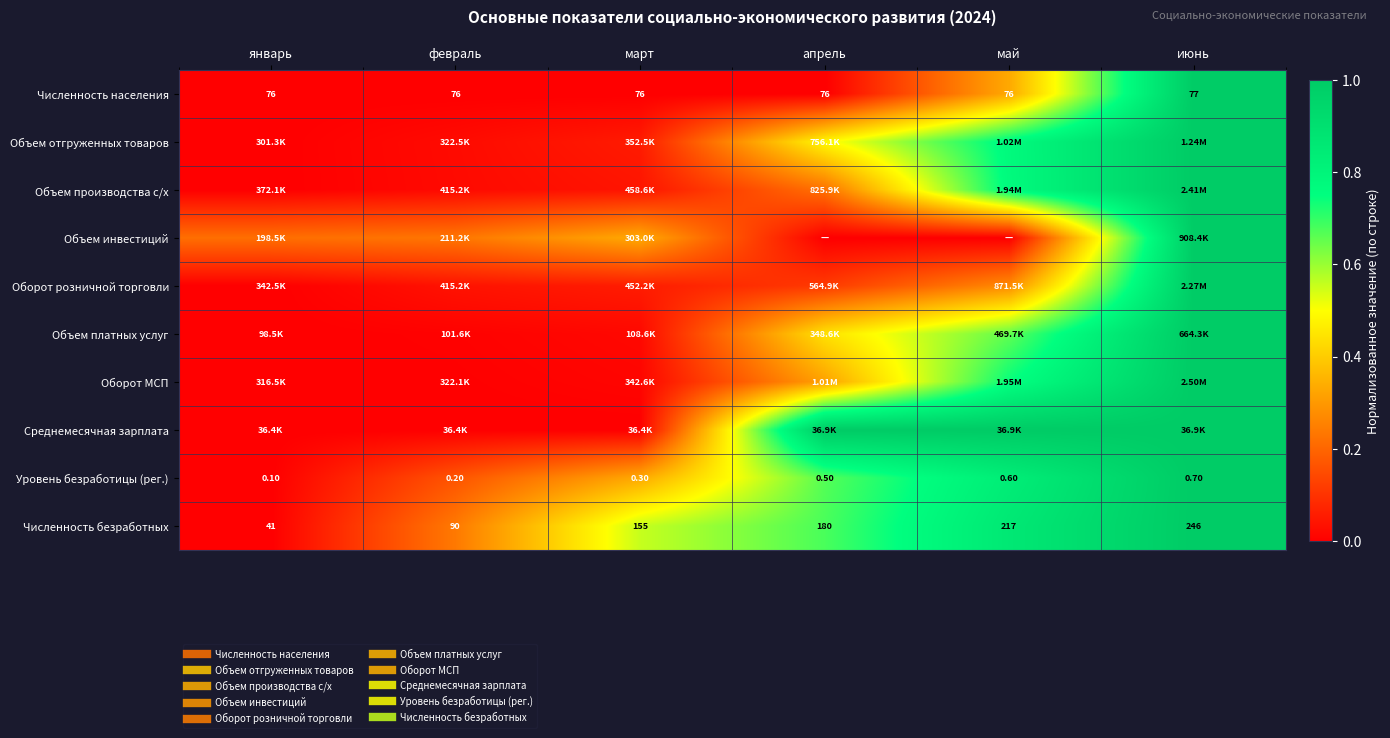

At which category is the sum across all series the highest?

июнь